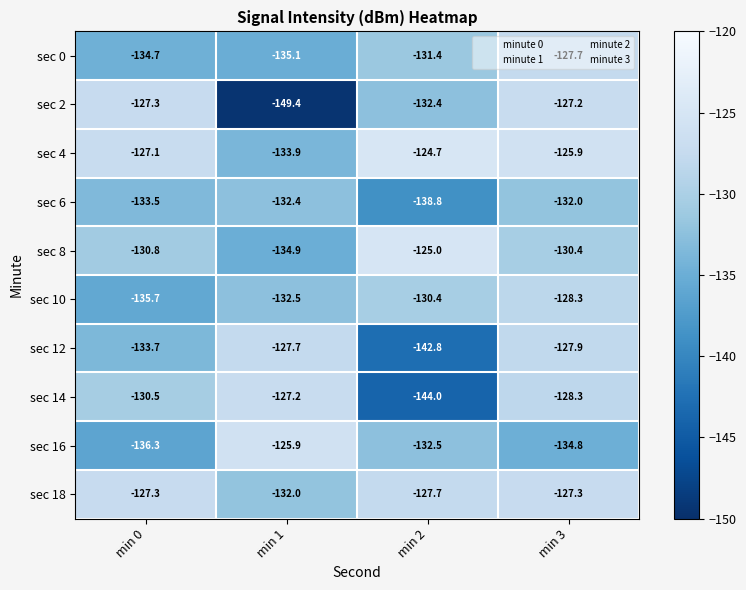

What is the sum of all sec 4 values?

-511.6